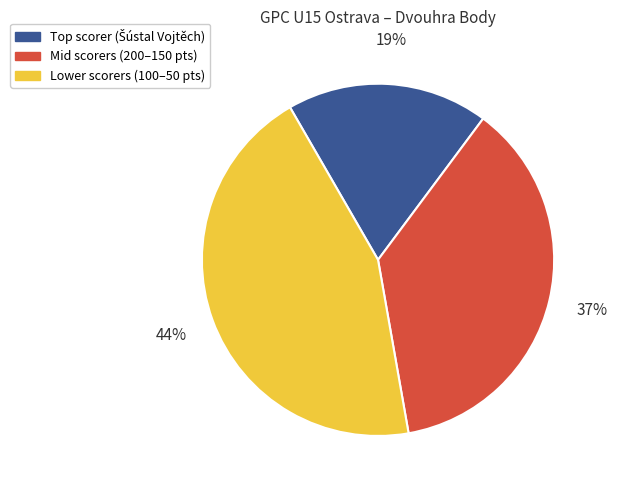

Is there a majority slice in this chart?

No